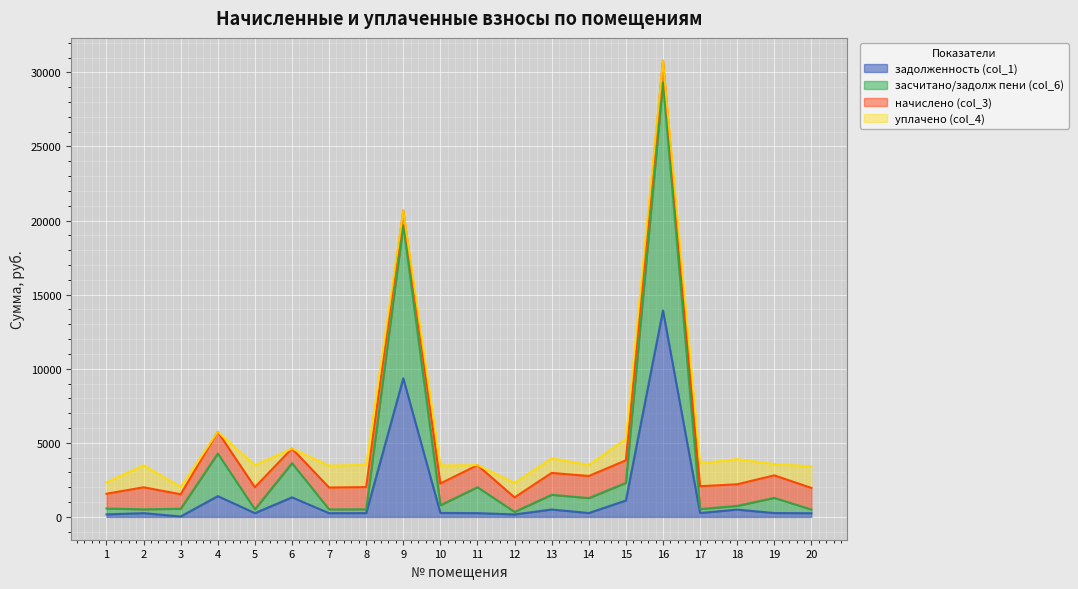

Is the value of засчитано/задолж пени (col_6) at 12 greater than the value of задолженность (col_1) at 10?

Yes